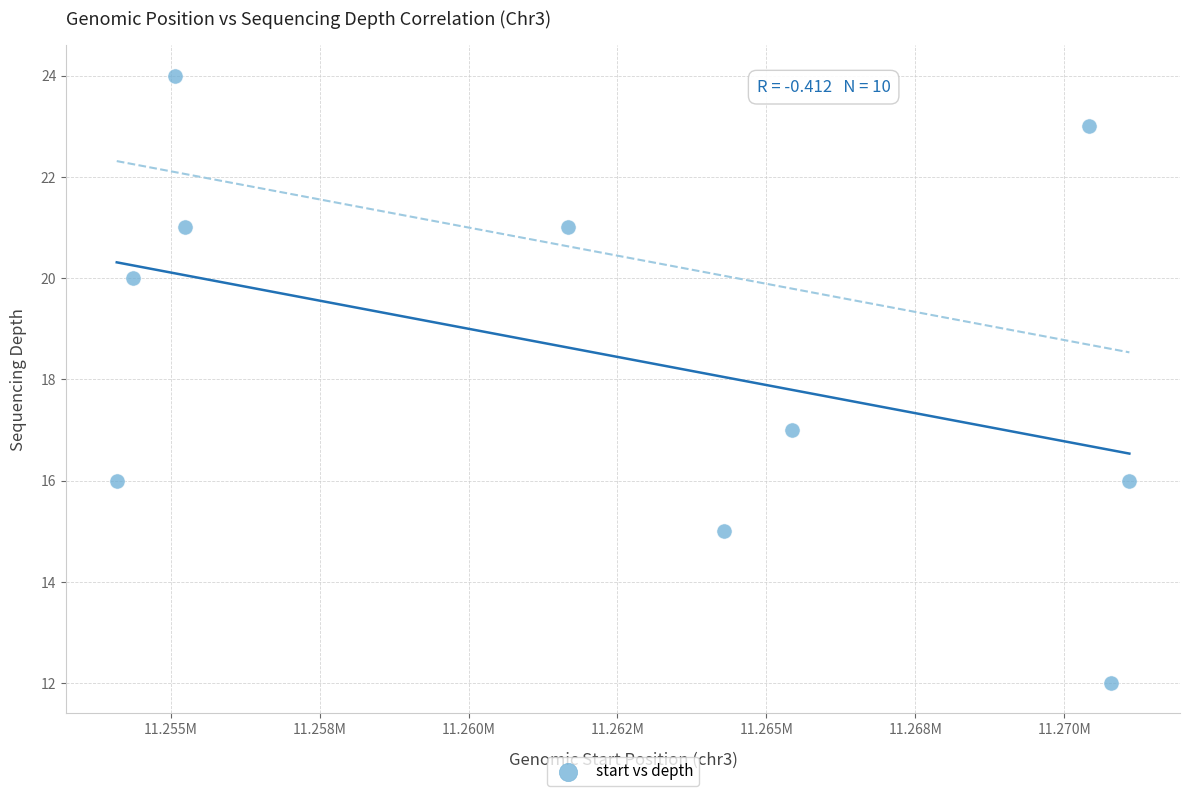

What is the range of Y values (max minus min)?

12